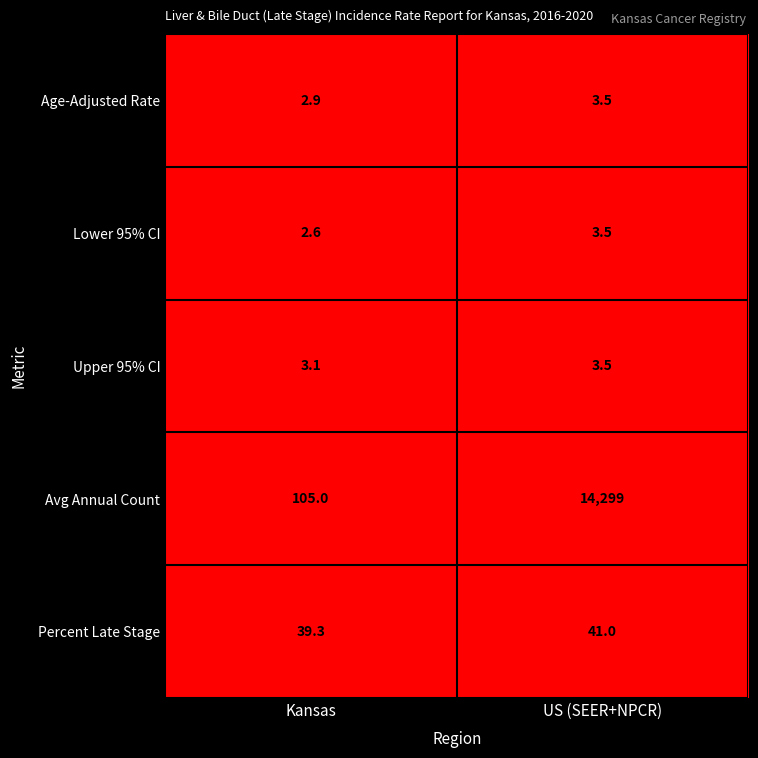

At which category is the sum across all series the highest?

US (SEER+NPCR)